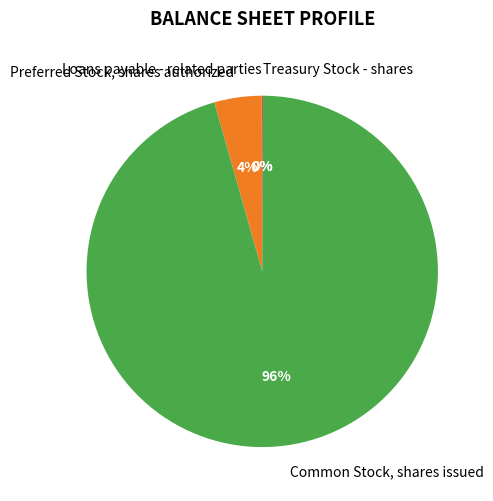

Combined, do Preferred Stock, shares authorized and Common Stock, shares issued account for over 50%?

Yes